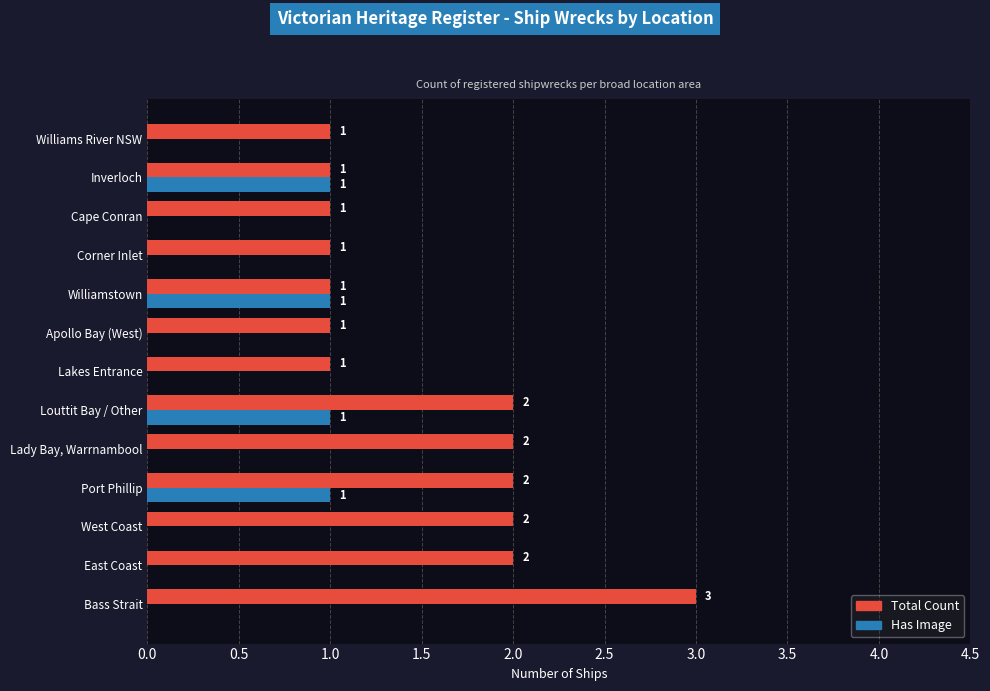

Which series has the largest total across all categories?

Total Count